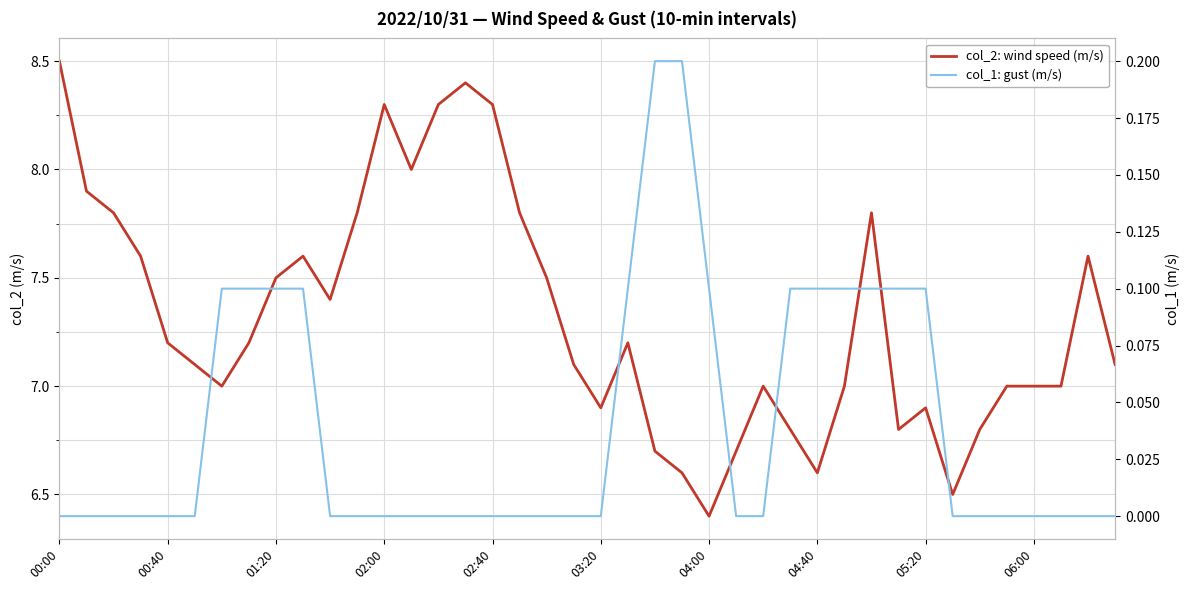

Which category has the lowest value across all series?

00:00